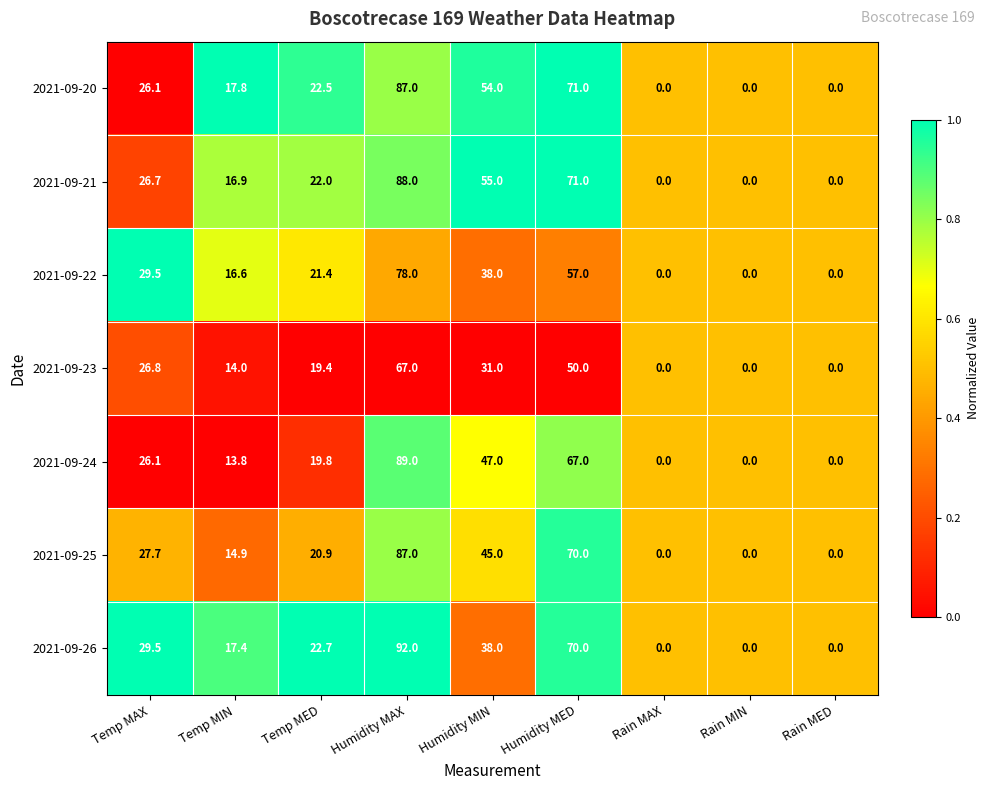

Which series changed the most between Temp MED and Rain MAX?

2021-09-26